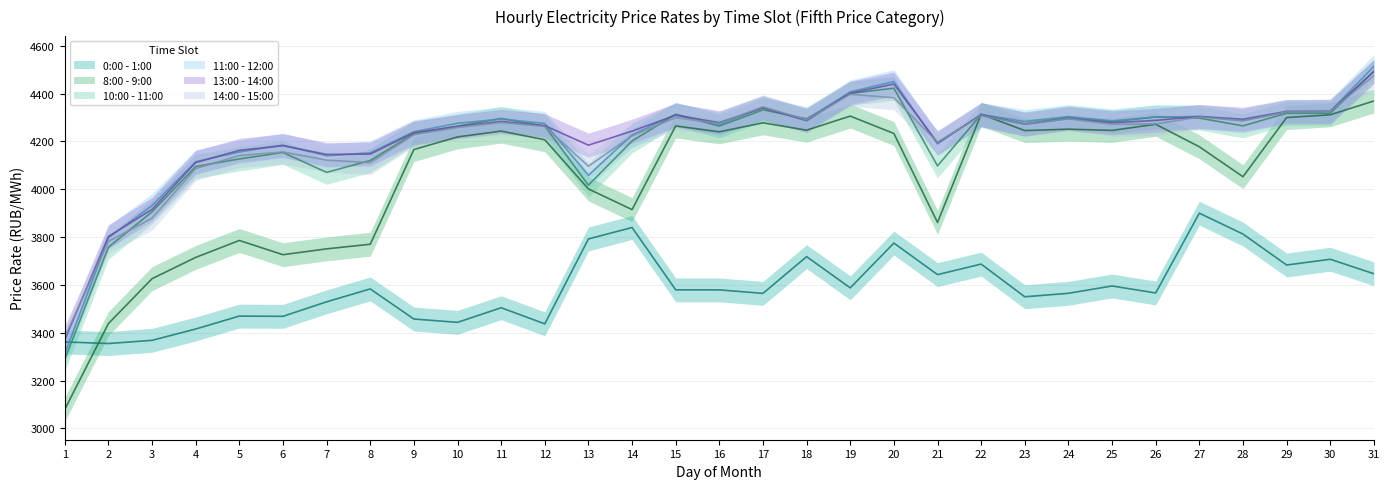

List the labels in order of 11:00 - 12:00 value, smallest first.

1, 2, 3, 13, 4, 7, 8, 5, 6, 21, 14, 9, 16, 12, 10, 23, 25, 28, 18, 11, 26, 24, 27, 22, 15, 29, 30, 17, 19, 20, 31